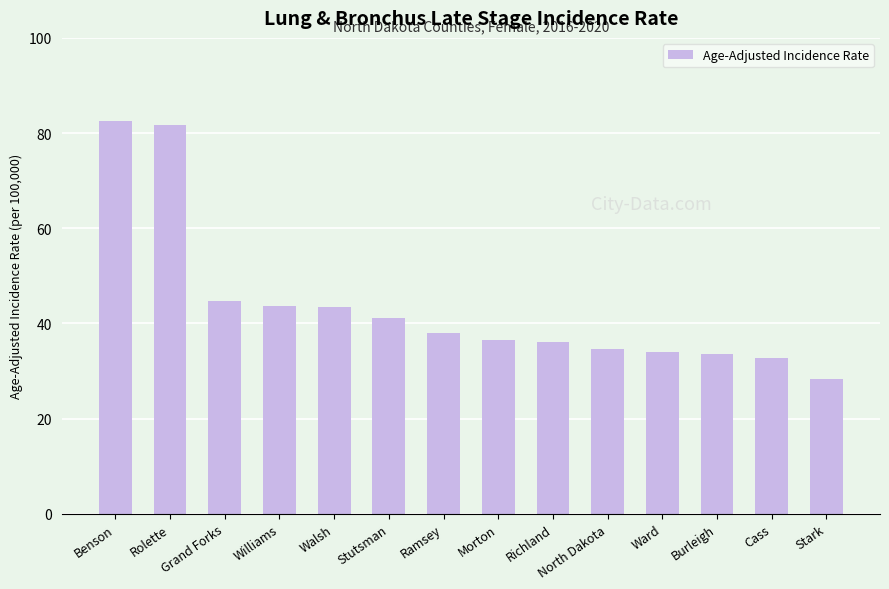

What is the maximum value shown in the chart?

82.5